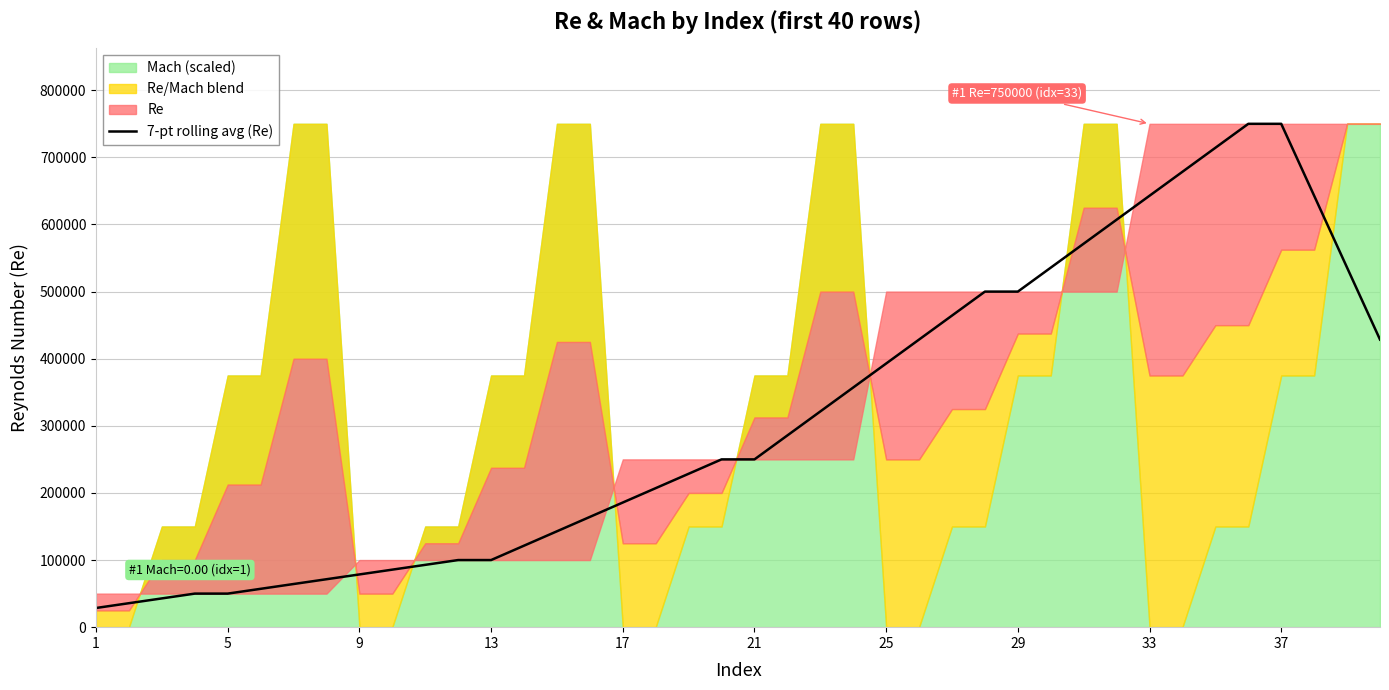

How many lines are shown in the chart?

1